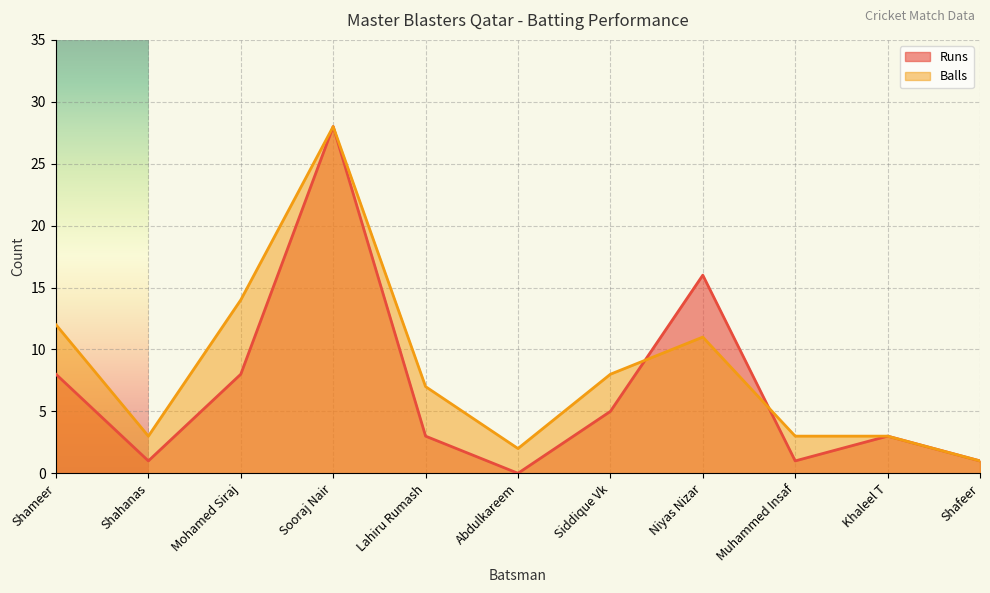

What is the difference between the second highest and minimum values in the Balls series?

13